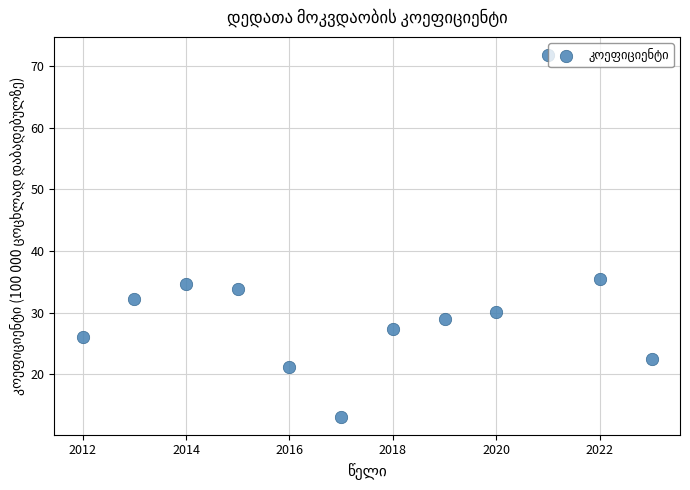

What Y value in the scatter plot is closest to 42?

35.4